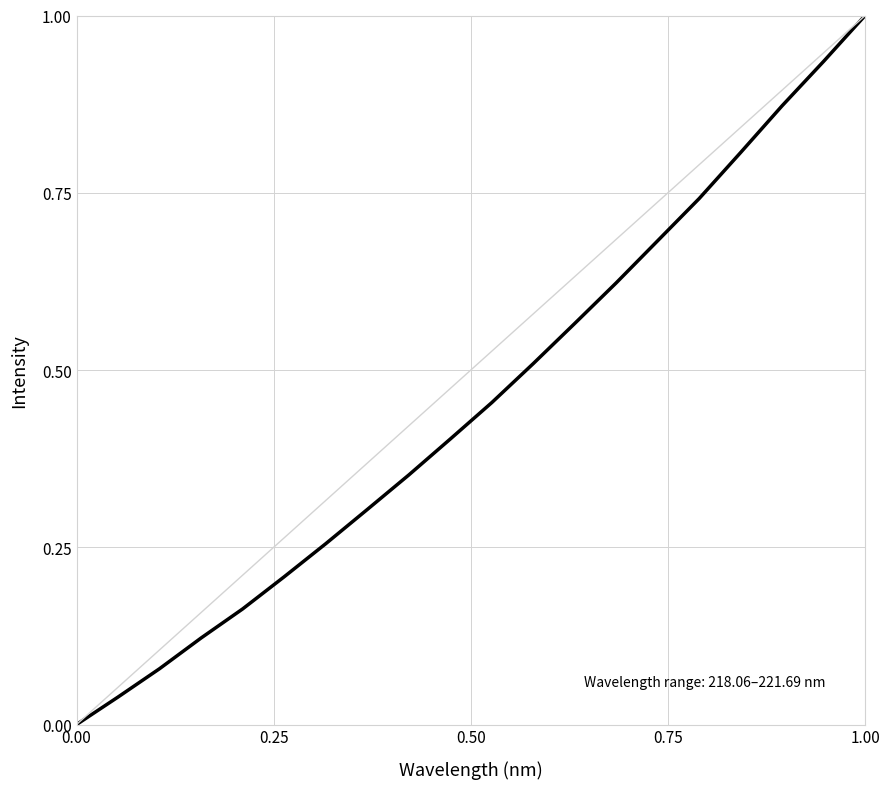

What is the greatest value displayed?

1.0